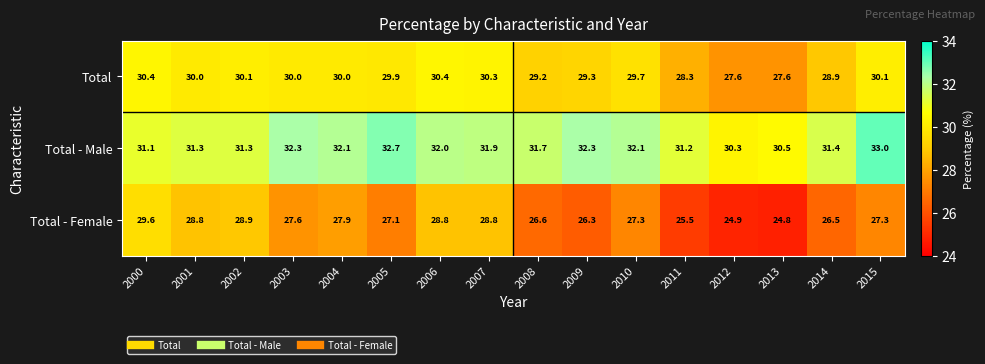

What is the minimum value shown in the chart?

24.8